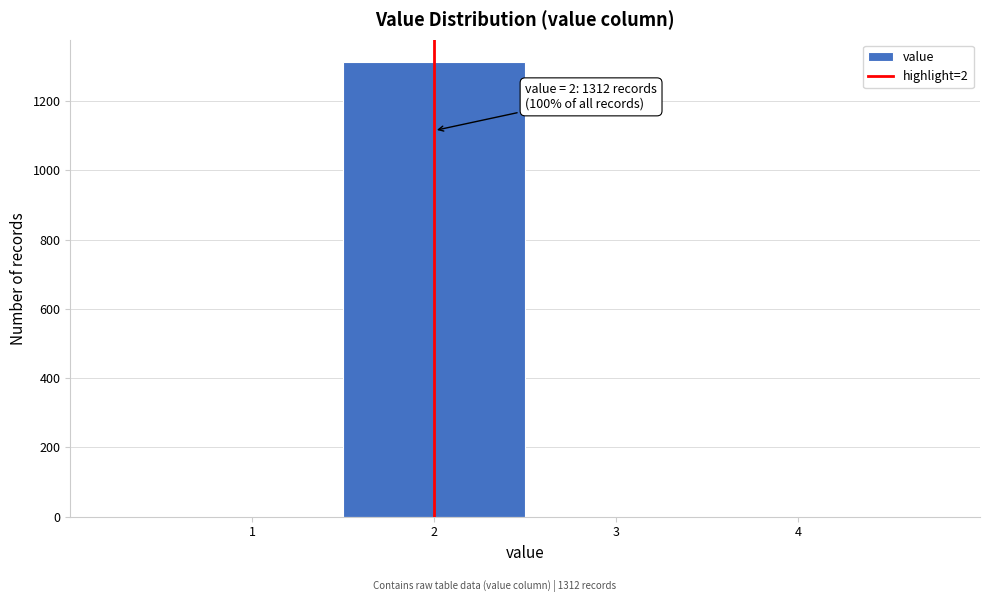

Over which range of the x-axis is the bar tallest?

1.5 to 2.5